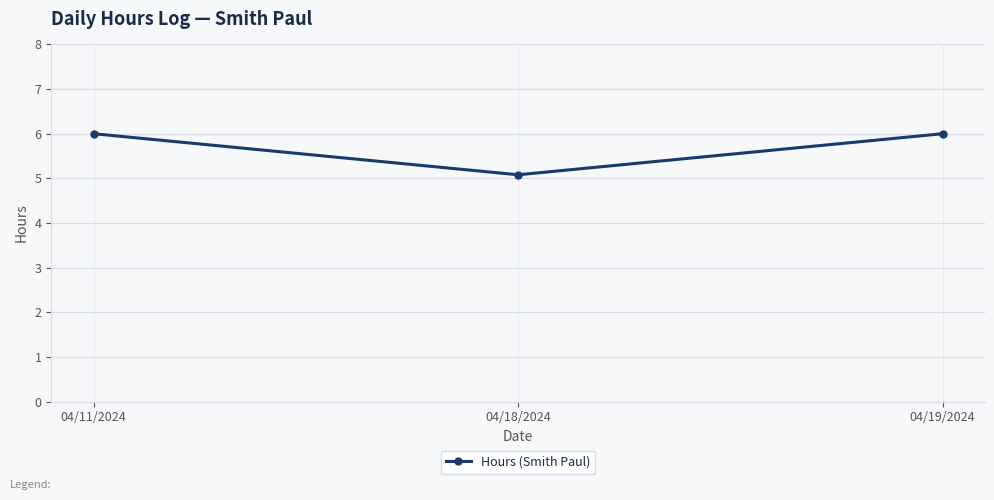

Reading right to left, extract all data points from this chart.

04/19/2024=6.0	04/18/2024=5.1	04/11/2024=6.0